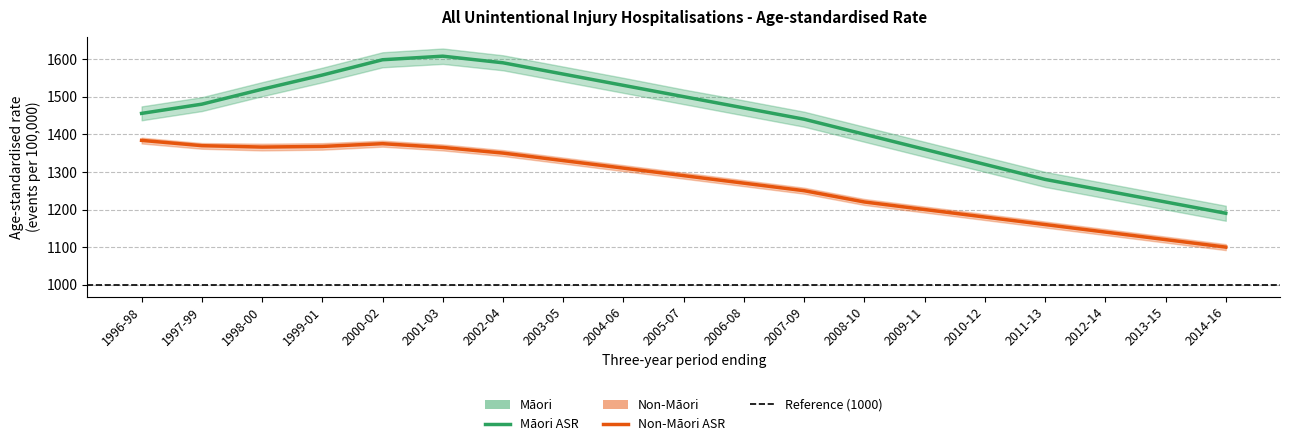

What is the label of the 5th point from the left?

2000-02